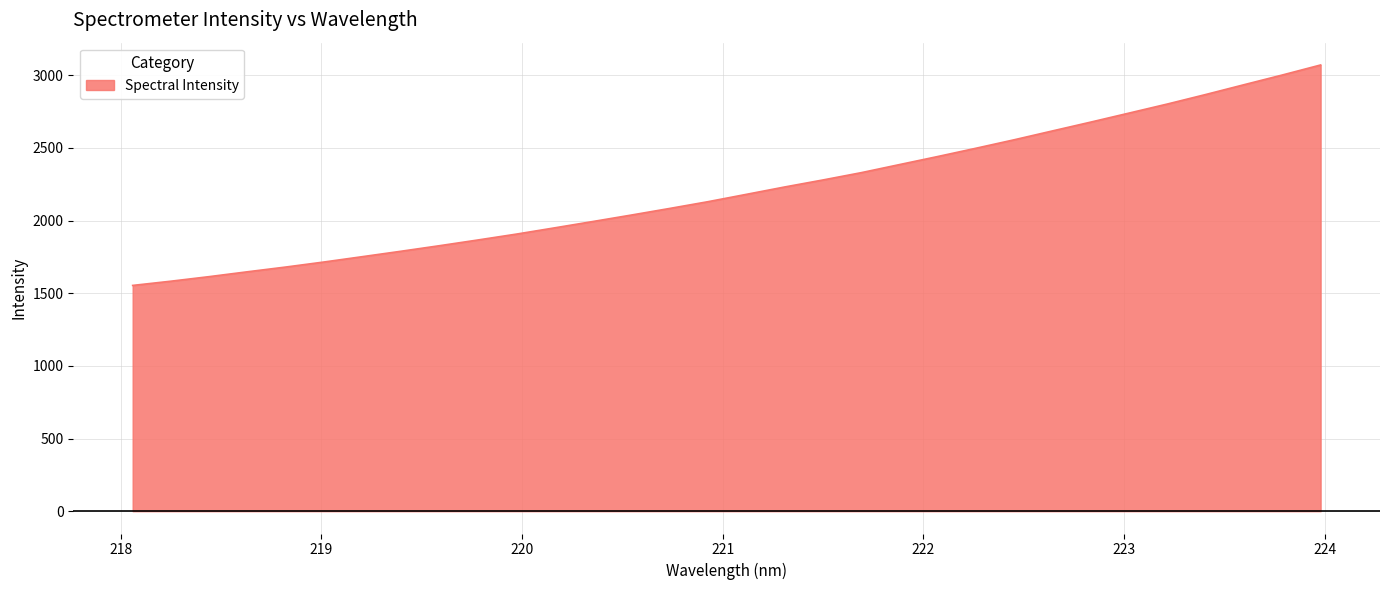

What is the difference between the maximum and minimum values?

1517.0